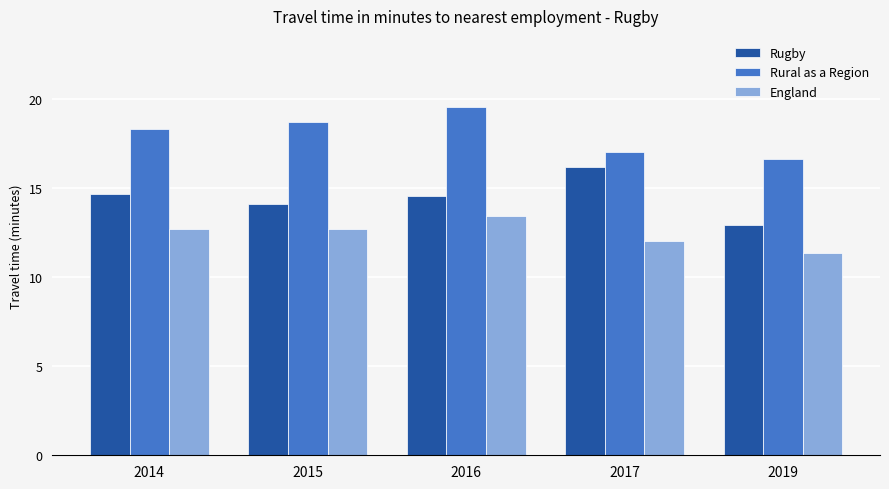

The Rural as a Region series shows 18.7 at 2015. True or false?

True